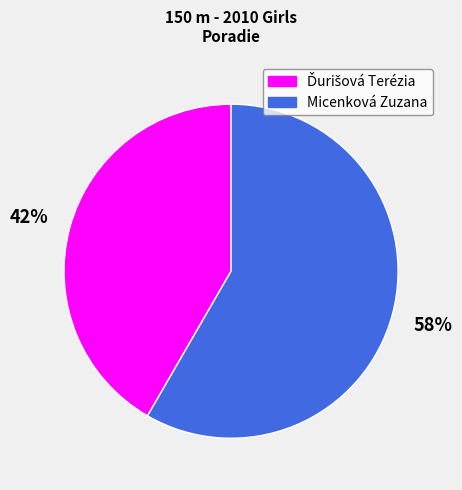

How many segments does this pie chart have?

2